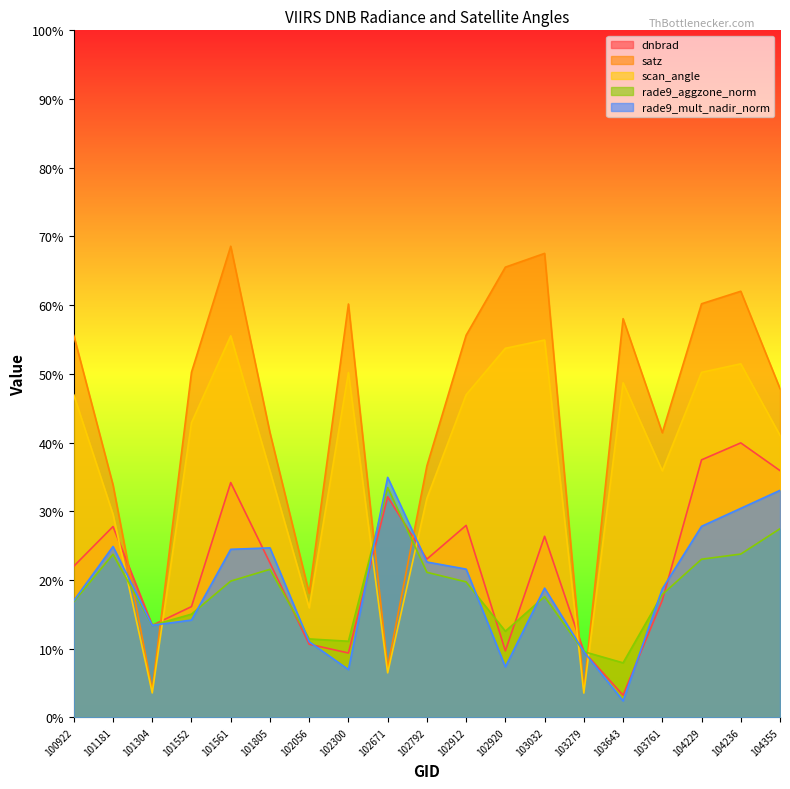

What is the value of the satz point at the 4th from the left?

50.2